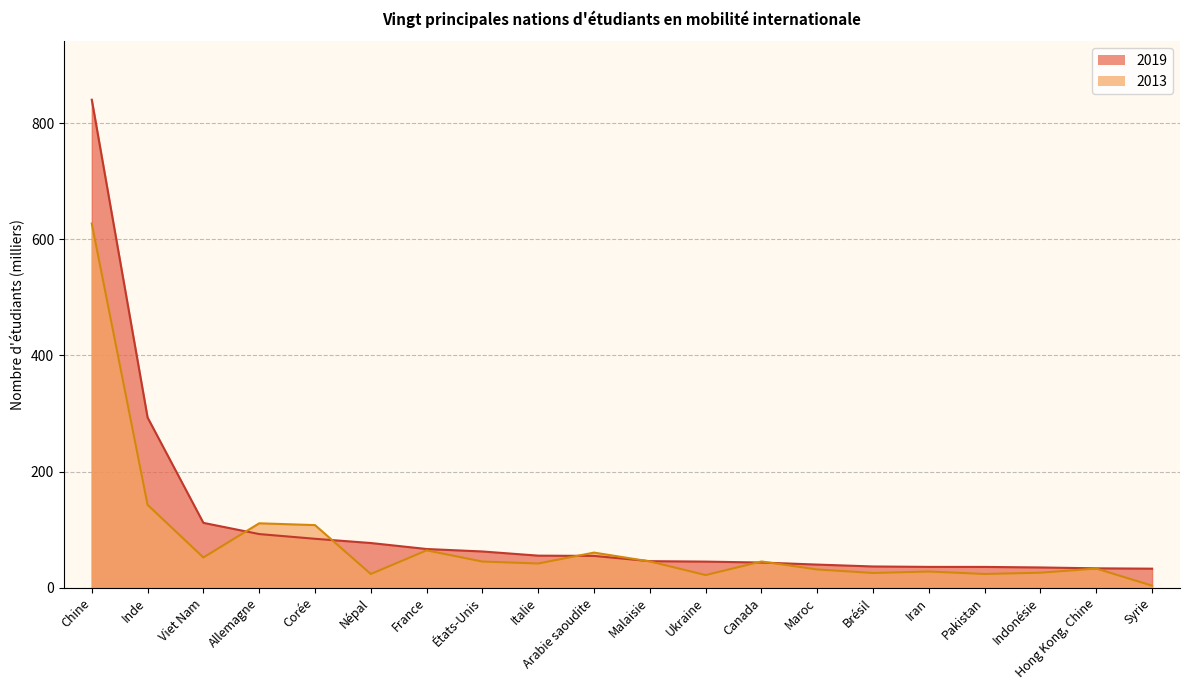

Is it true that 2013 equals 36.5 at Brésil?

False